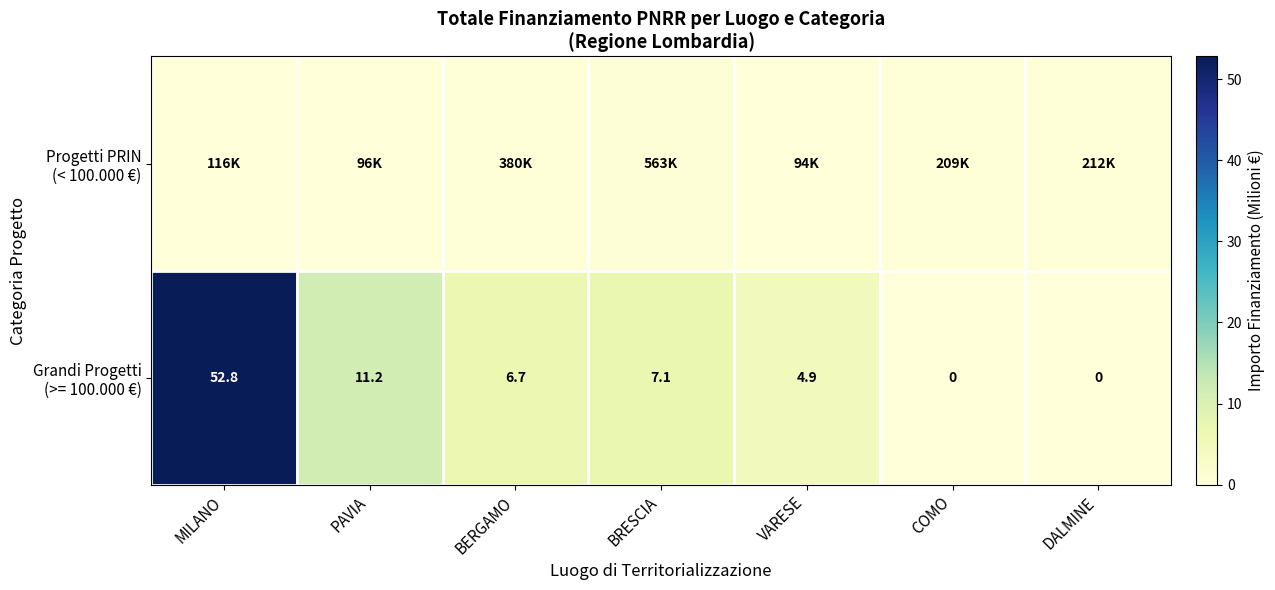

Rank the series at COMO from lowest to highest value.

Grandi Progetti (>= 100.000 €), Progetti PRIN (< 100.000 €)